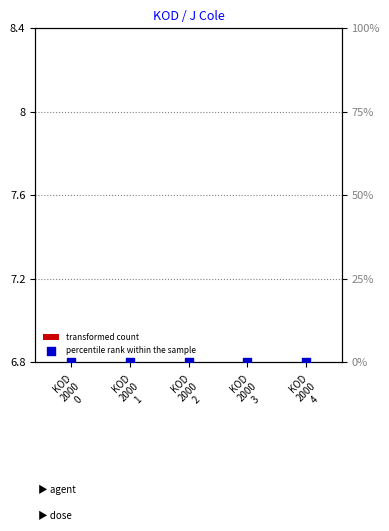

Which series has the widest spread of Y values?

transformed count